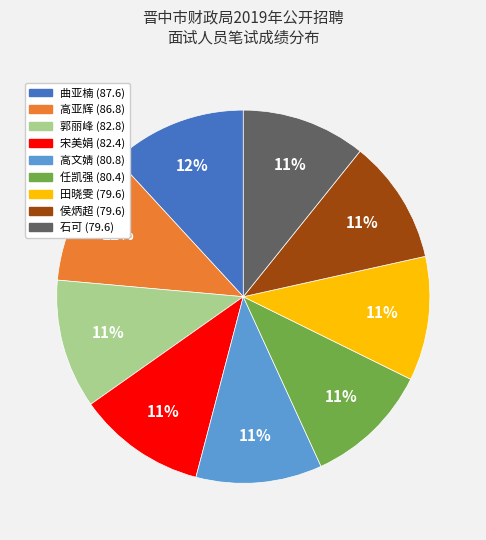

True or false: 宋美娟 (82.4) accounts for 26% of the total.

False